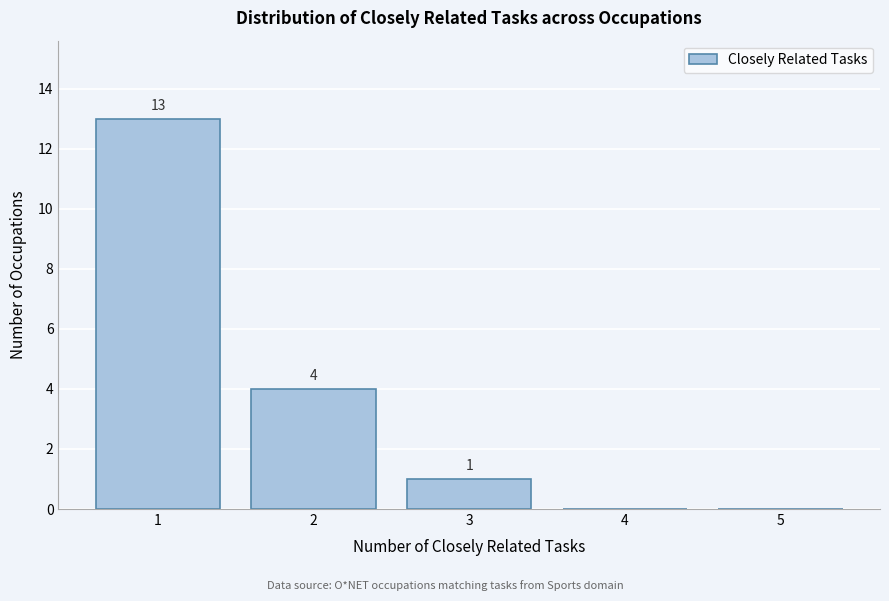

Over which range of the x-axis is the bar tallest?

0.5 to 1.5